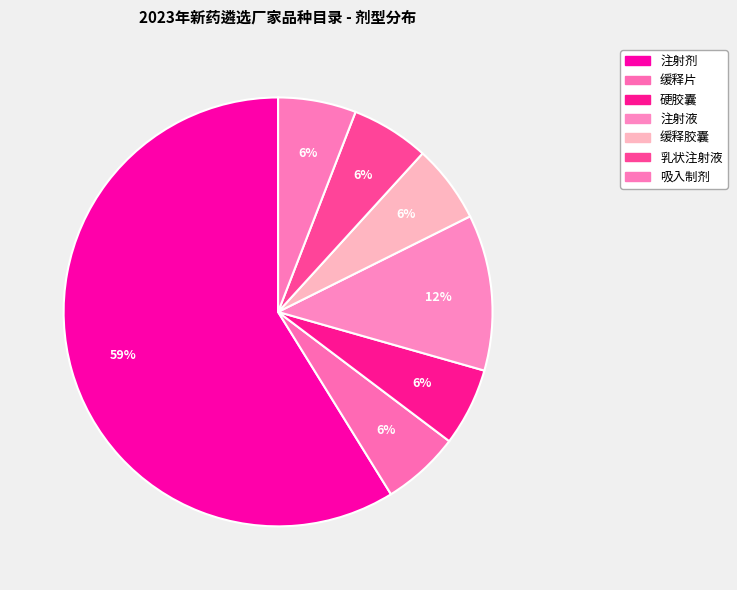

Which slice is the largest?

注射剂